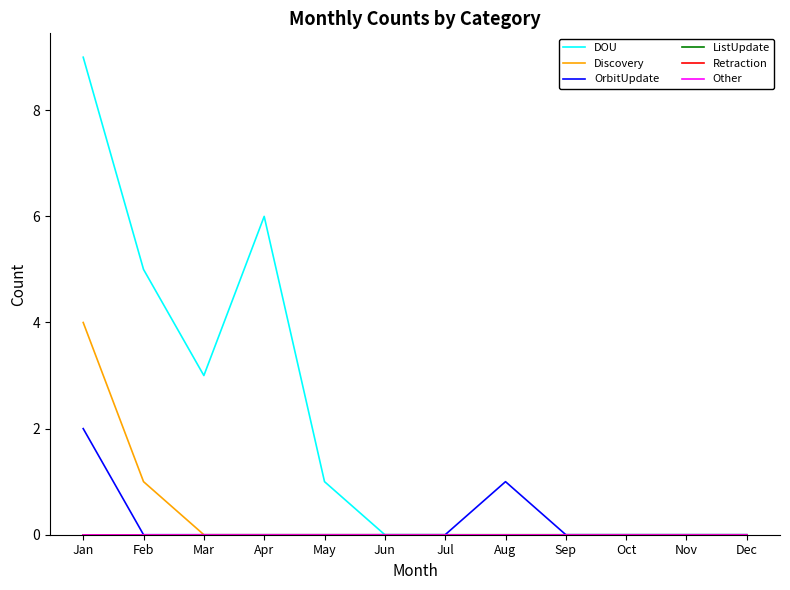

Reading left to right, what are all the values shown in this chart?

DOU: 9	5	3	6	1	0	0	0	0	0	0	0
Discovery: 4	1	0	0	0	0	0	0	0	0	0	0
OrbitUpdate: 2	0	0	0	0	0	0	1	0	0	0	0
ListUpdate: 0	0	0	0	0	0	0	0	0	0	0	0
Retraction: 0	0	0	0	0	0	0	0	0	0	0	0
Other: 0	0	0	0	0	0	0	0	0	0	0	0